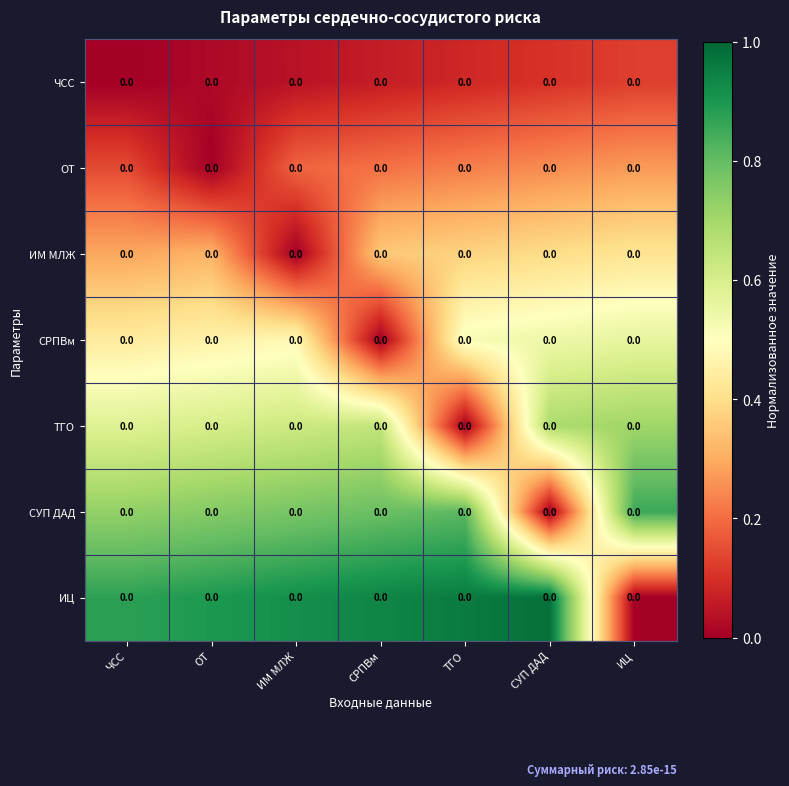

Between ИМ МЛЖ and СУП ДАД, which is larger?

СУП ДАД